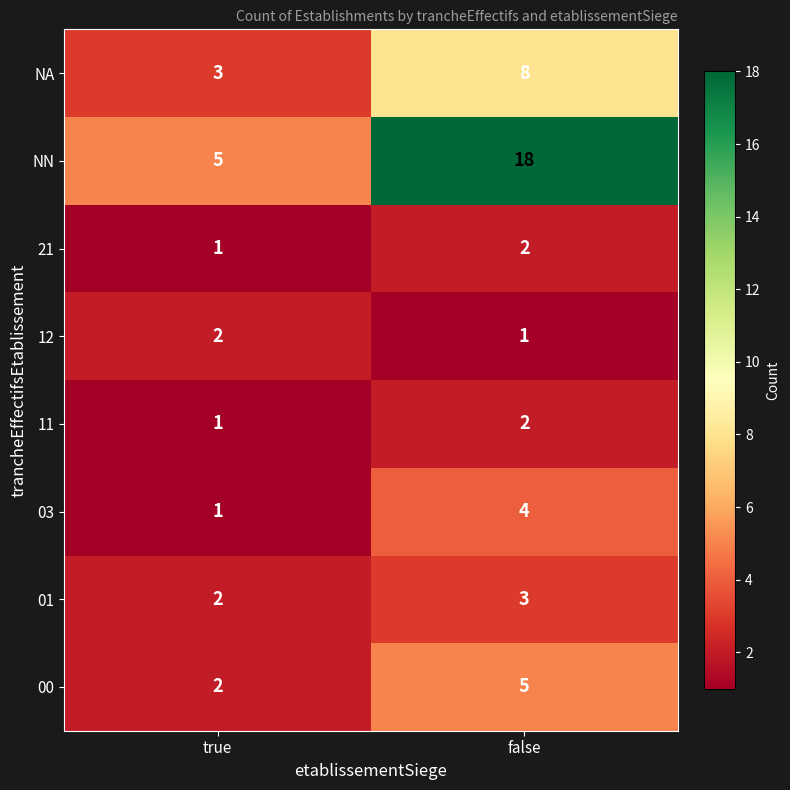

At which category is the sum across all series the highest?

false